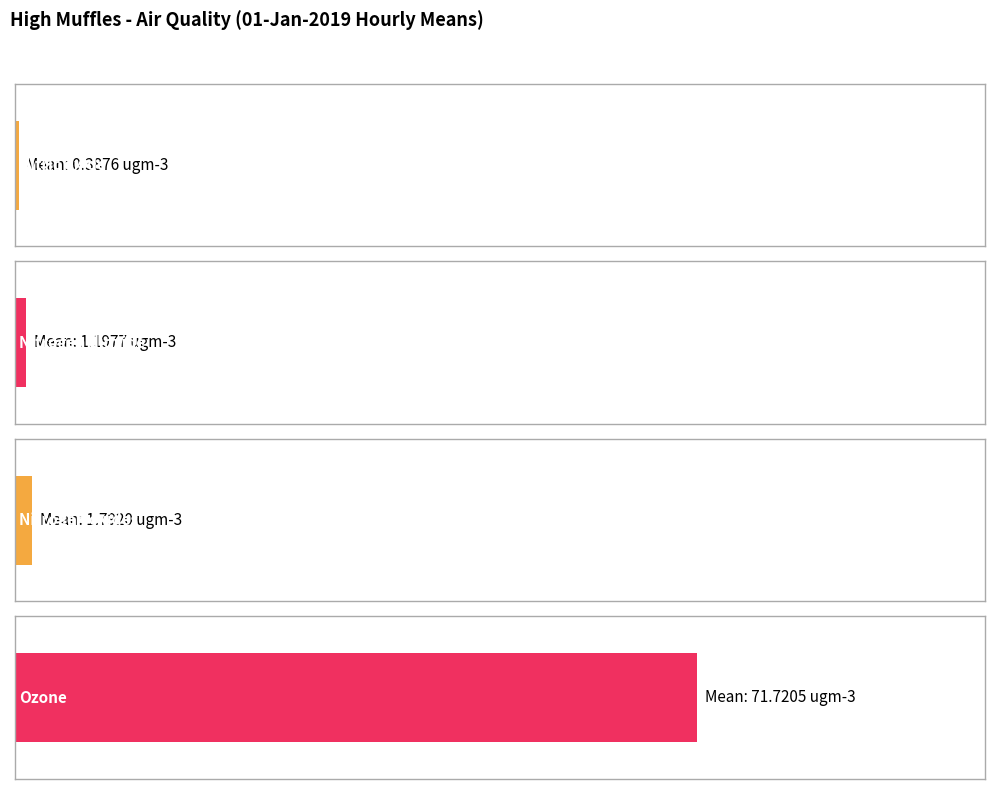

What are all the series names shown in the legend?

Nitric oxide, Nitrogen dioxide, Nitrogen oxides, Ozone